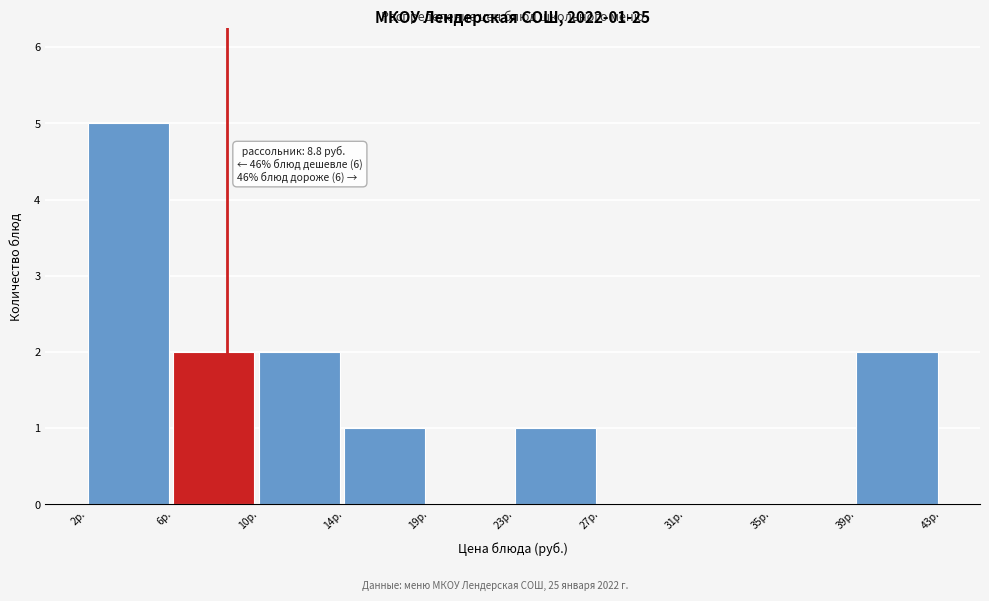

Which range on the x-axis has the tallest bar?

2.0 to 6.0